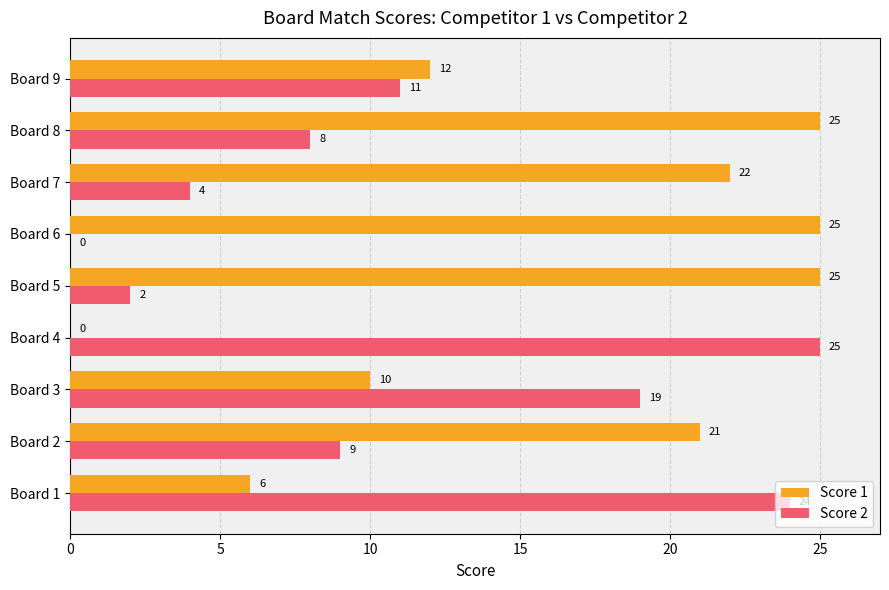

At which category is the sum across all series the highest?

Board 8